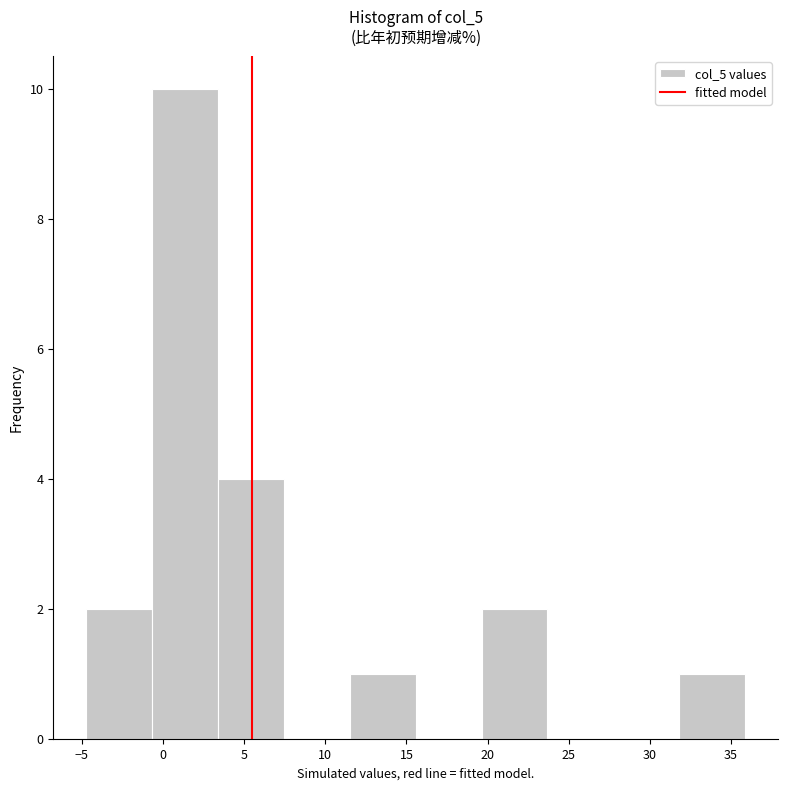

Reading left to right, list every bar in this chart as the range it spans on the x-axis followed by its height. Neither the bar edges nor the heights are printed on the chart, so give them approximately, as read against the axes.

-4.5 to -0.5: 2
-0.5 to 3.5: 10
3.5 to 7.5: 4
7.5 to 11.5: 0
11.5 to 15.5: 1
15.5 to 19.5: 0
19.5 to 23.5: 2
23.5 to 28.0: 0
28.0 to 32.0: 0
32.0 to 36.0: 1